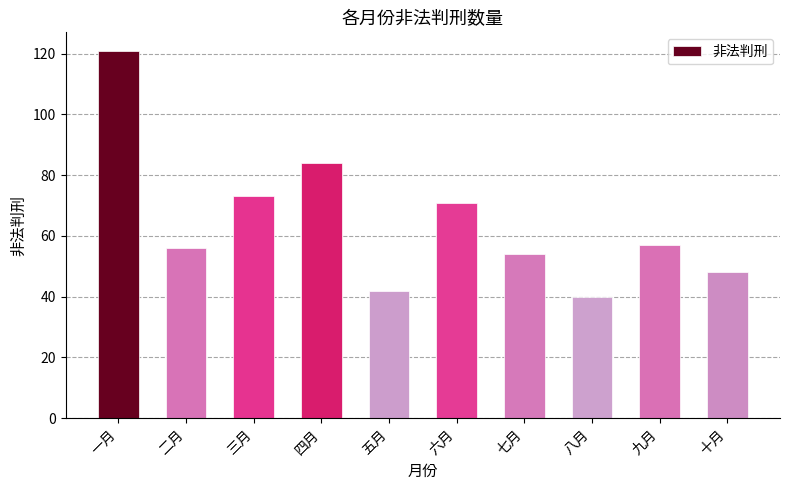

What is the value of the 5th bar from the left?

42